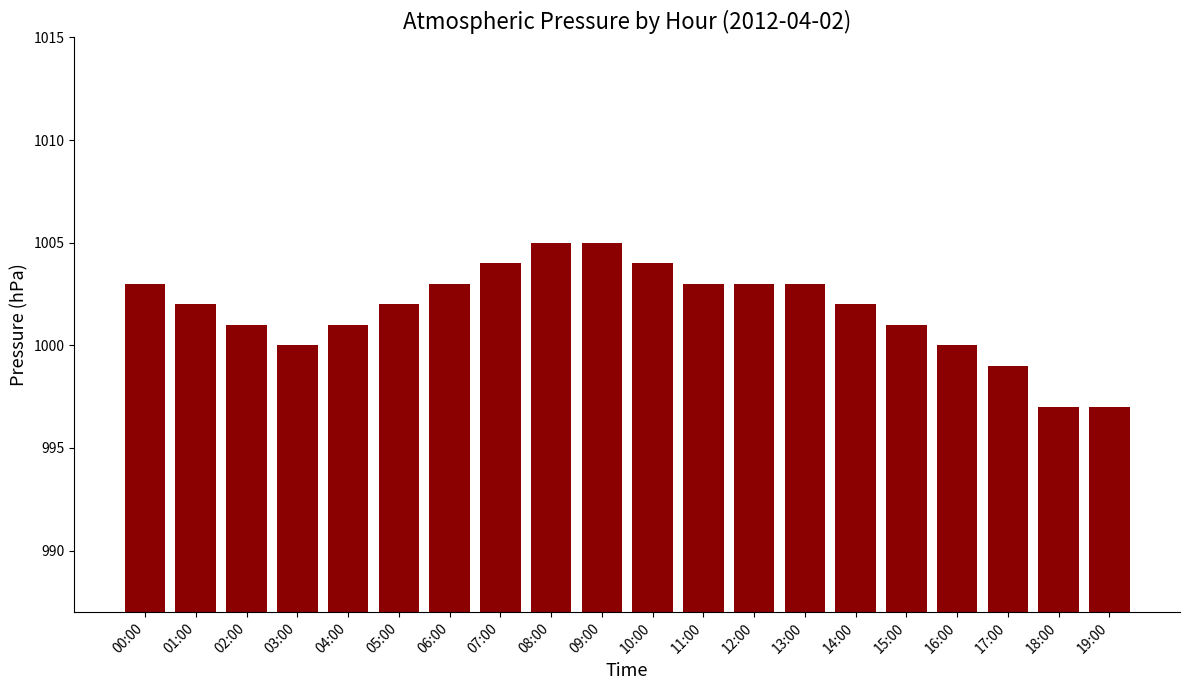

What is the difference between the maximum and minimum values?

8